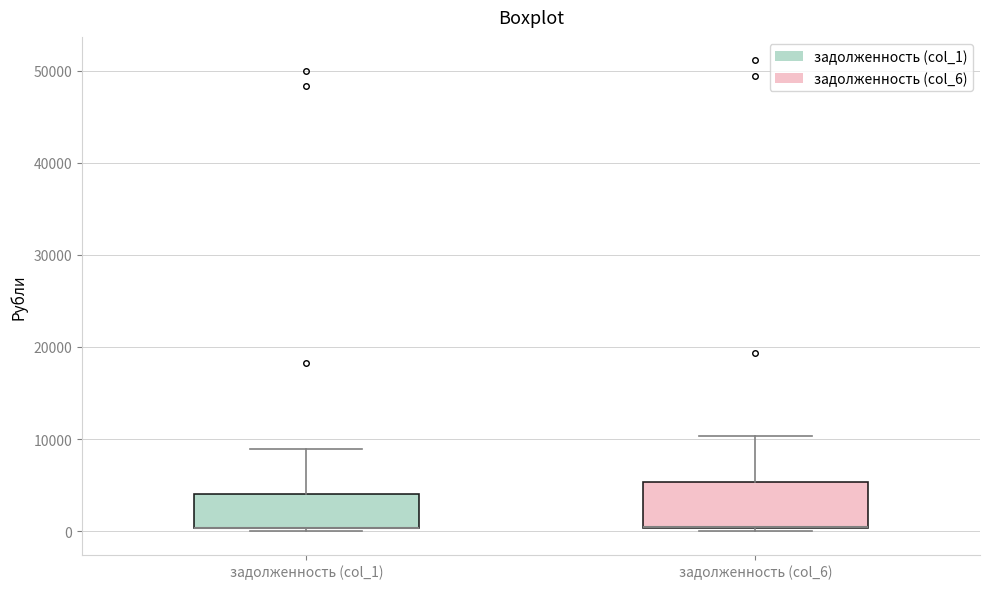

Comparing the boxes themselves (not the whiskers), which one is the tallest?

задолженность (col_6)